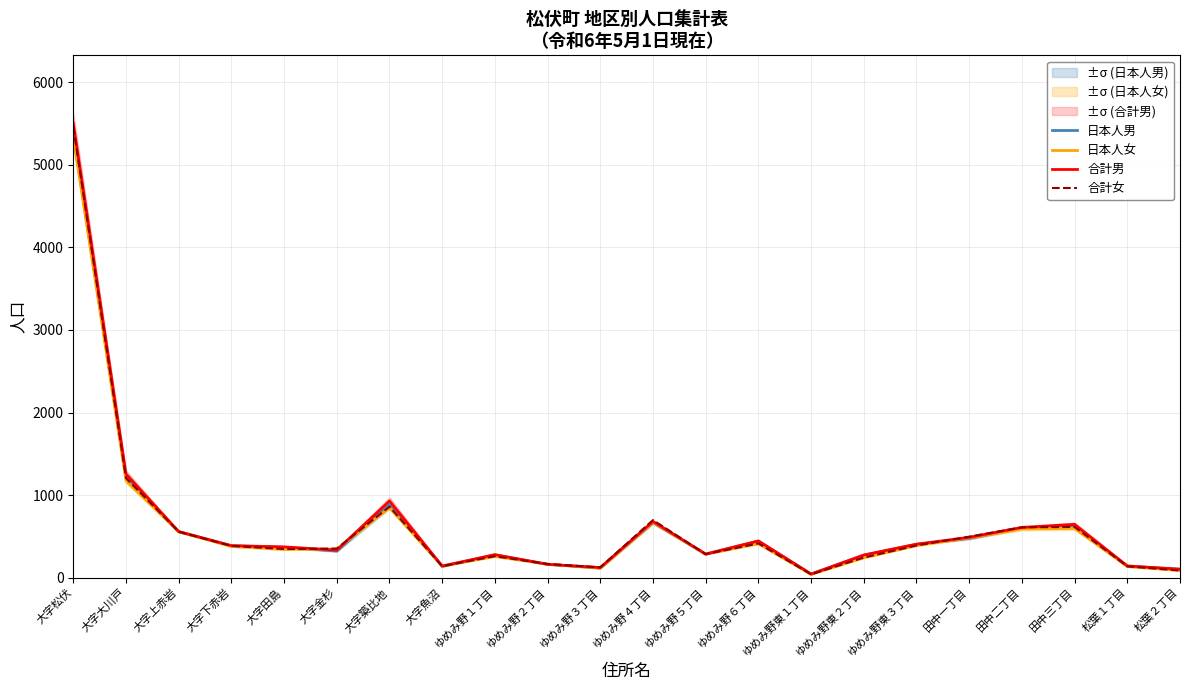

What is the average value of the 合計女 series?

631